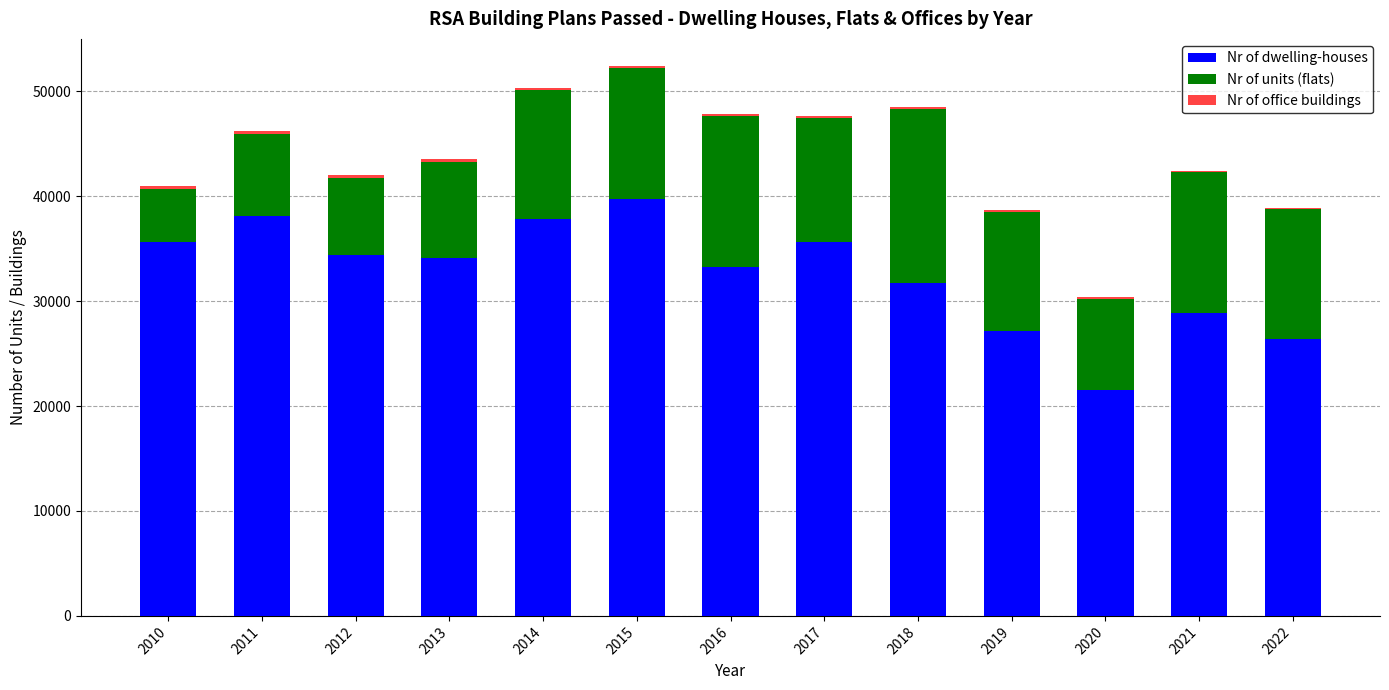

At which label does Nr of dwelling-houses reach its peak?

2015